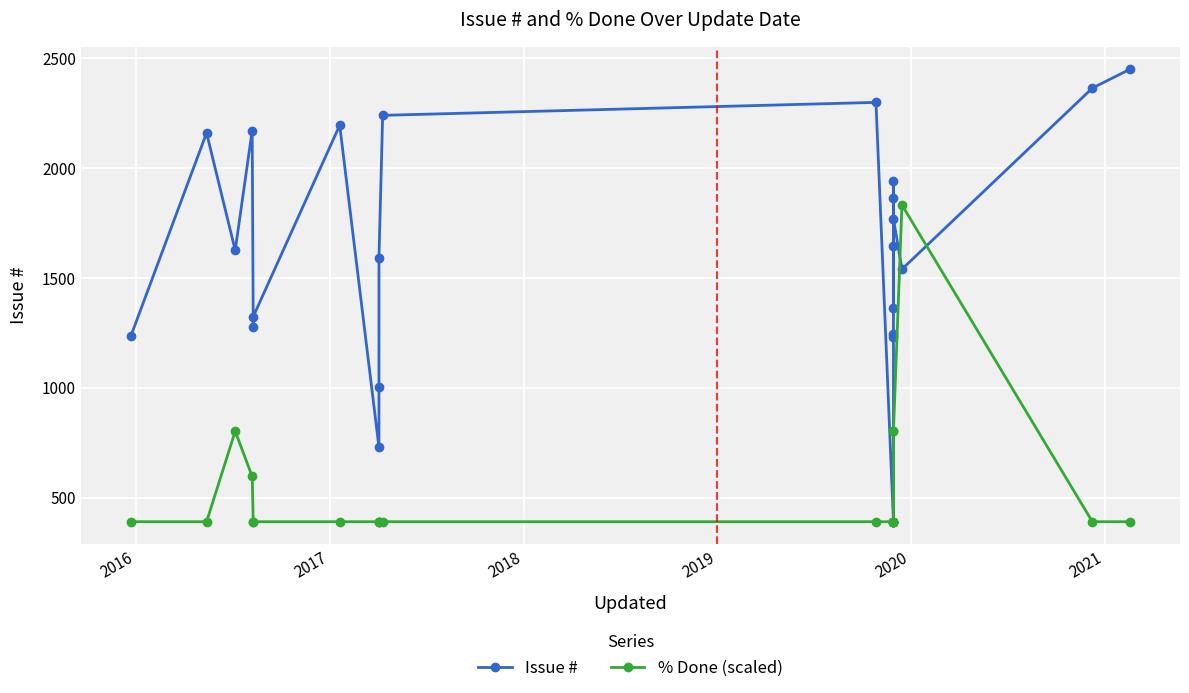

At how many categories does at least one series exceed 2116?

7